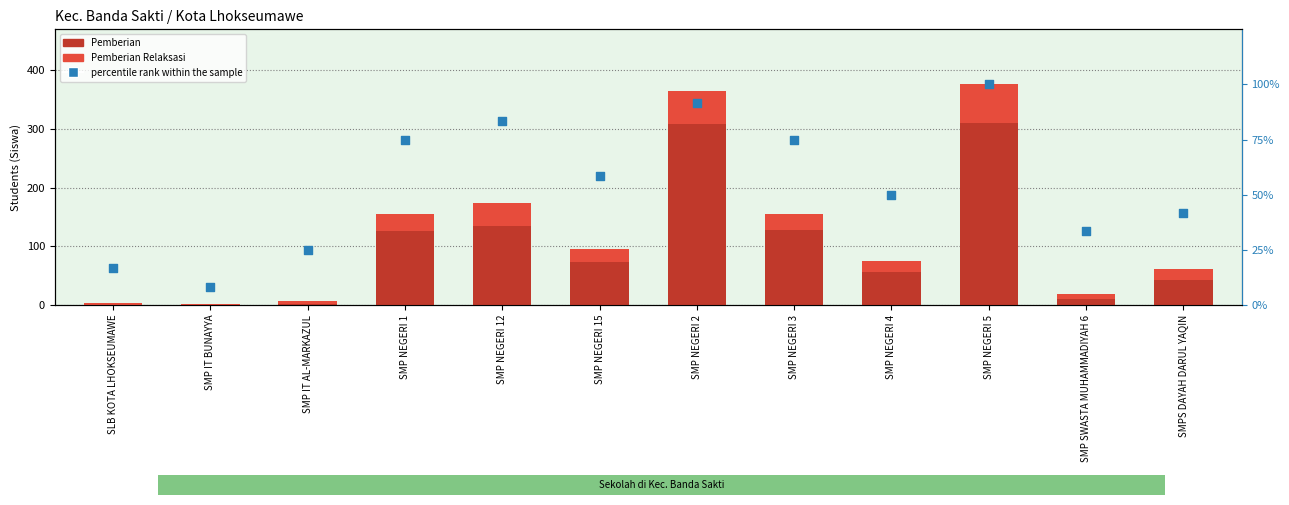

Is the value of Pemberian Relaksasi at SMP IT AL-MARKAZUL greater than the value of Pemberian at SMP NEGERI 1?

No